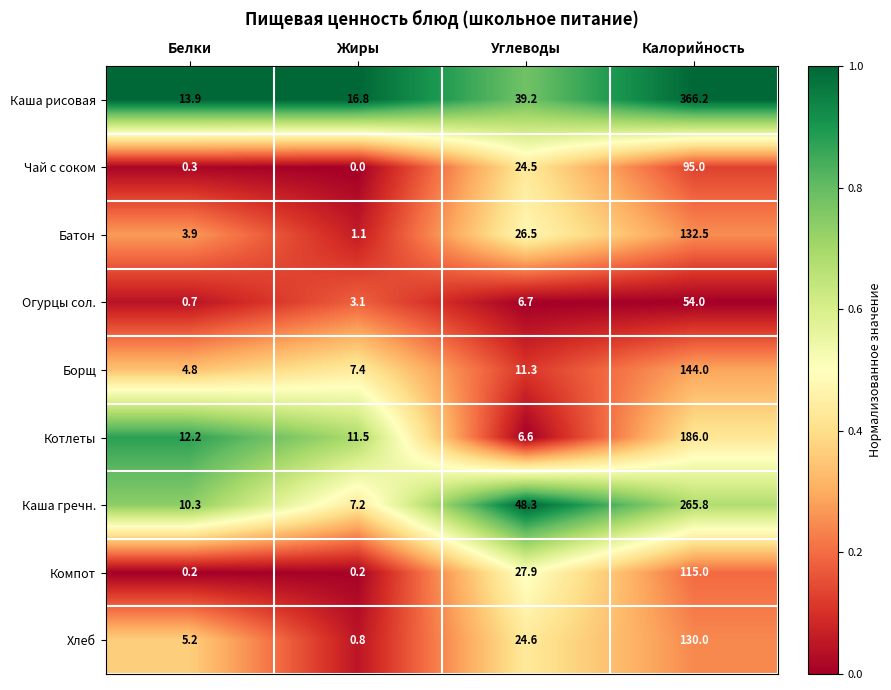

Which series changed the most between Белки and Углеводы?

Каша гречн.